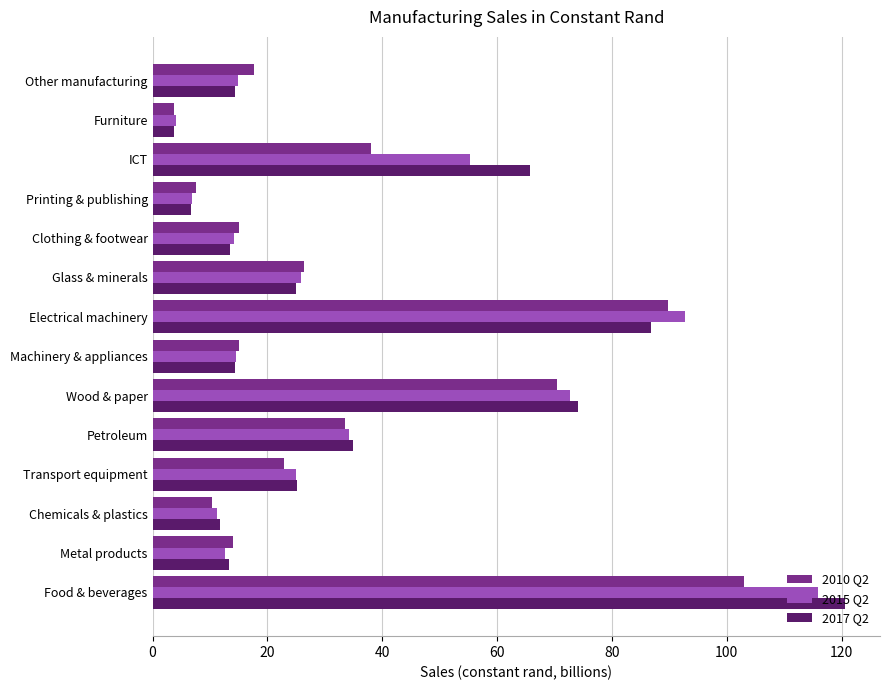

Which category has the lowest value in the 2017 Q2 series?

Furniture